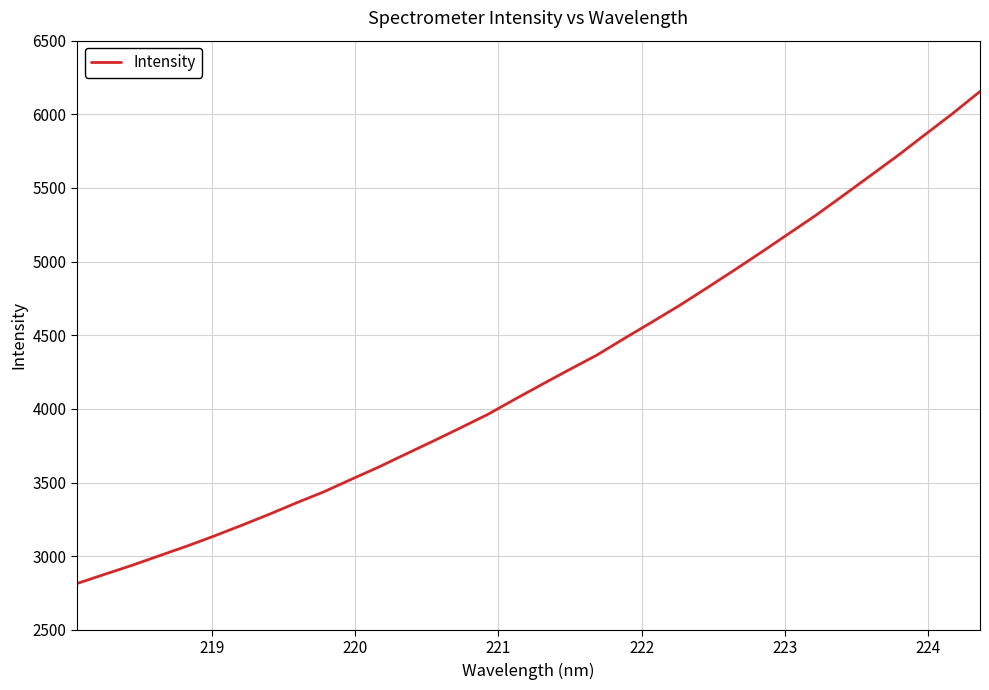

Count the number of values greater than 4167.

17